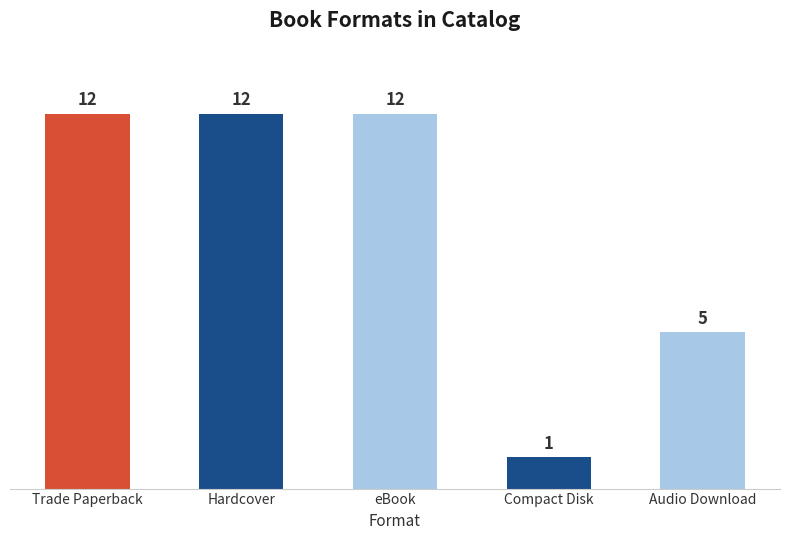

What is the change in value from Compact Disk to Audio Download?

+4